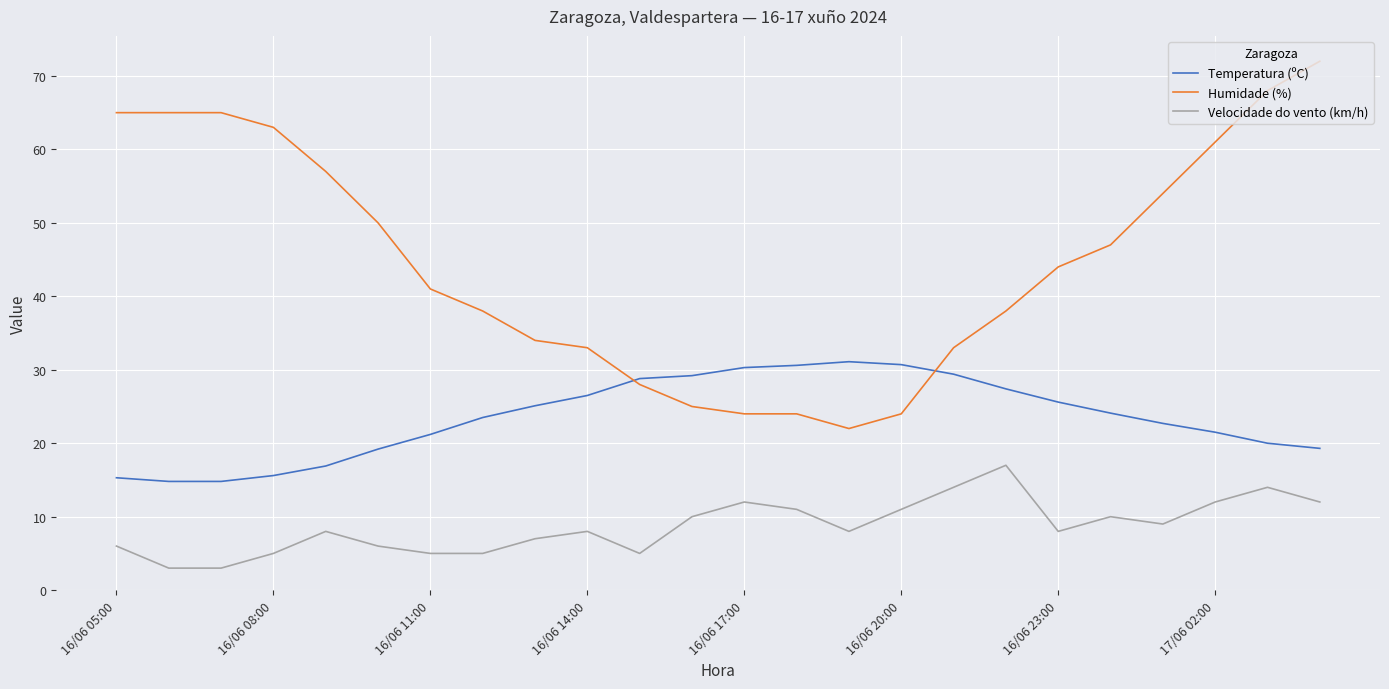

What is the maximum value shown in the chart?

72.0